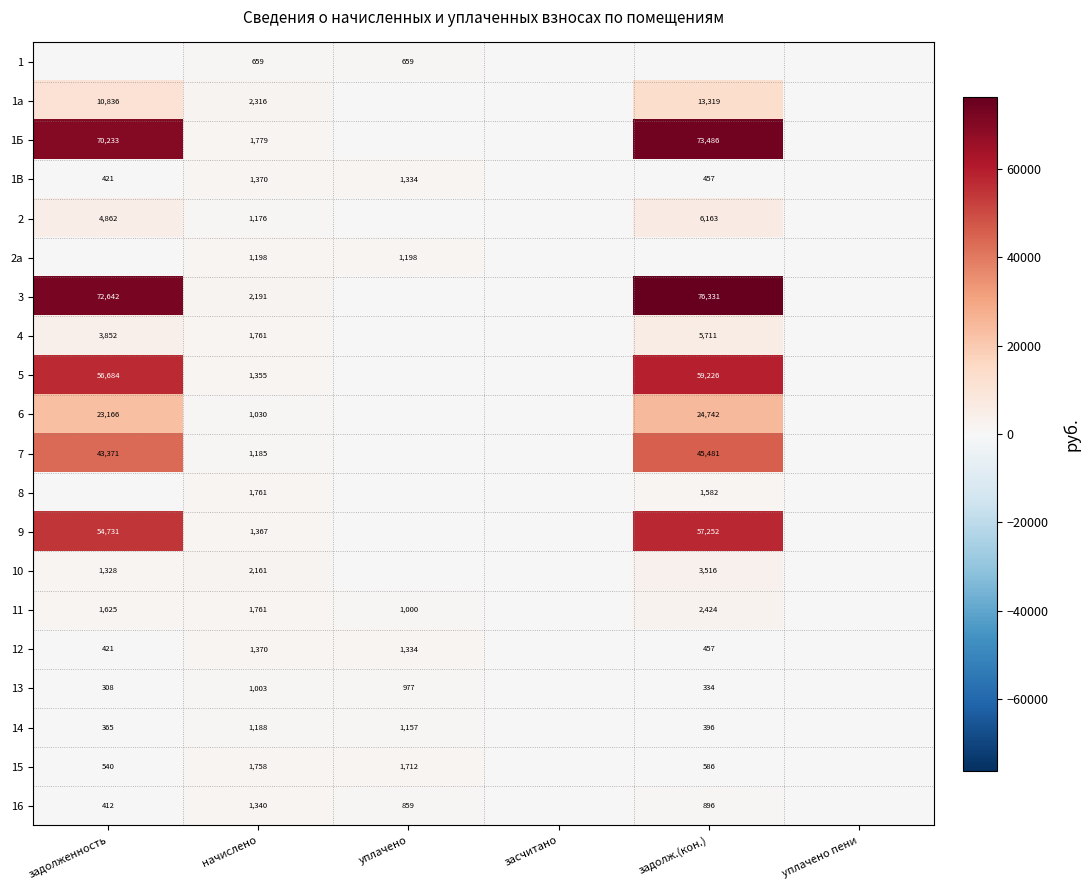

The 14 series shows 1684 at уплачено. True or false?

False